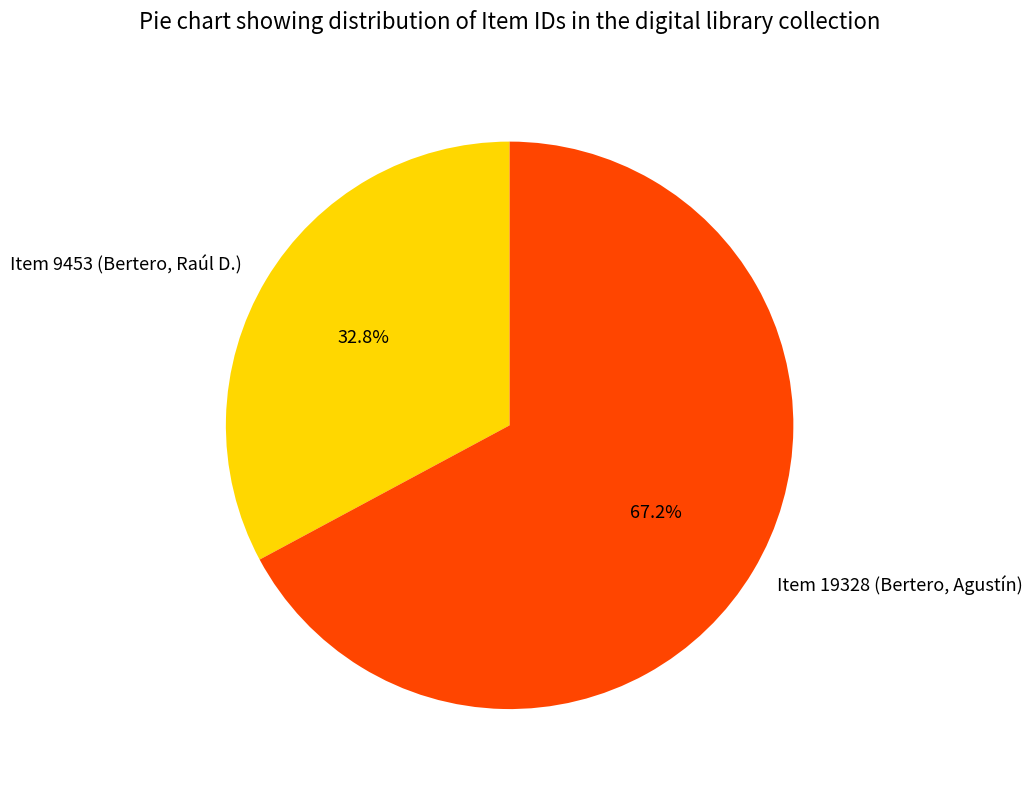

Which slice is the smallest?

Item 9453 (Bertero, Raúl D.)